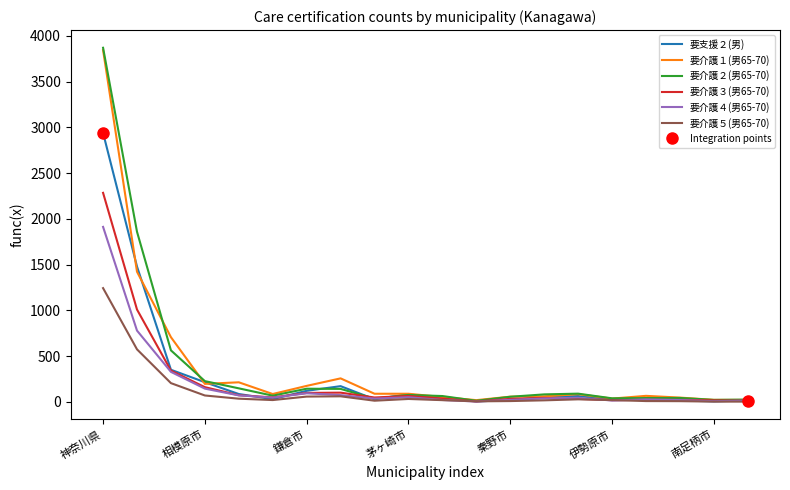

Reading right to left, transcribe all the data shown in this chart.

要支援２(男): 16	7	16	31	27	65	54	20	7	43	84	30	173	122	31	87	216	352	1480	2940
要介護１(男65-70): 23	23	48	67	37	85	62	58	20	54	90	90	258	176	87	215	198	708	1423	3845
要介護２(男65-70): 26	23	44	43	40	91	83	57	13	65	77	37	143	145	69	149	228	564	1860	3870
要介護３(男65-70): 14	18	23	23	20	34	45	34	6	37	66	49	102	99	50	74	162	343	1010	2285
要介護４(男65-70): 15	9	21	28	16	46	39	23	5	22	52	37	75	95	48	72	146	329	780	1913
要介護５(男65-70): 4	4	9	10	21	29	18	10	7	20	33	14	62	59	21	36	71	206	575	1244